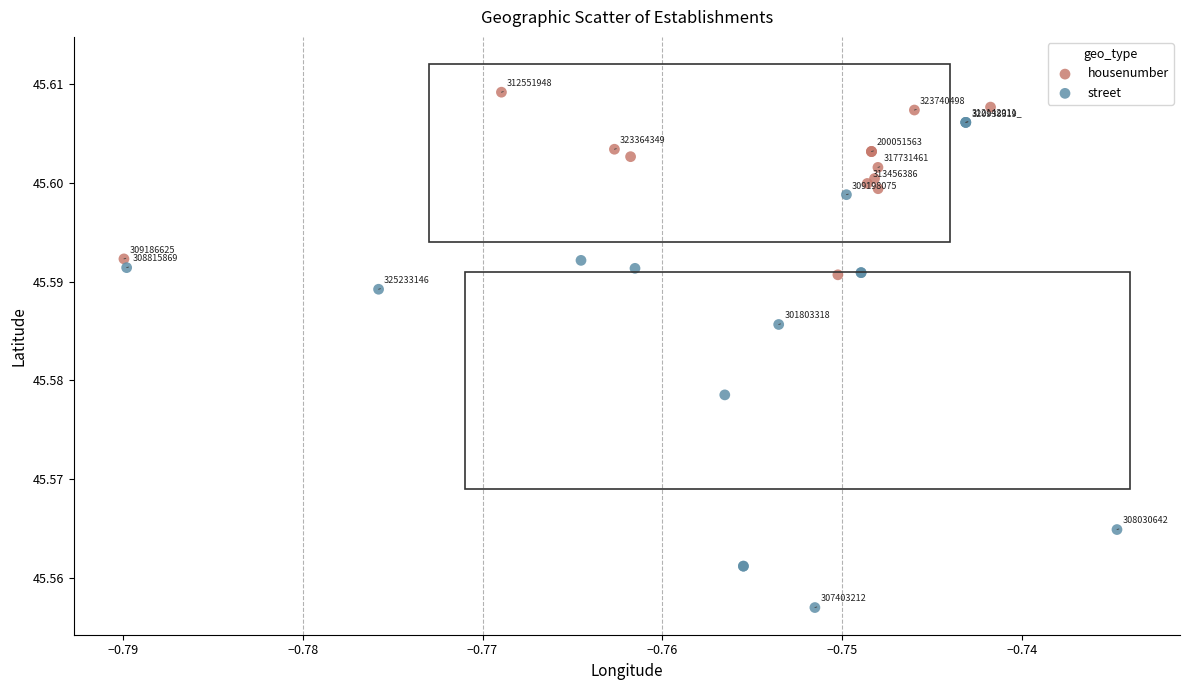

Which series reaches the maximum Y coordinate?

housenumber